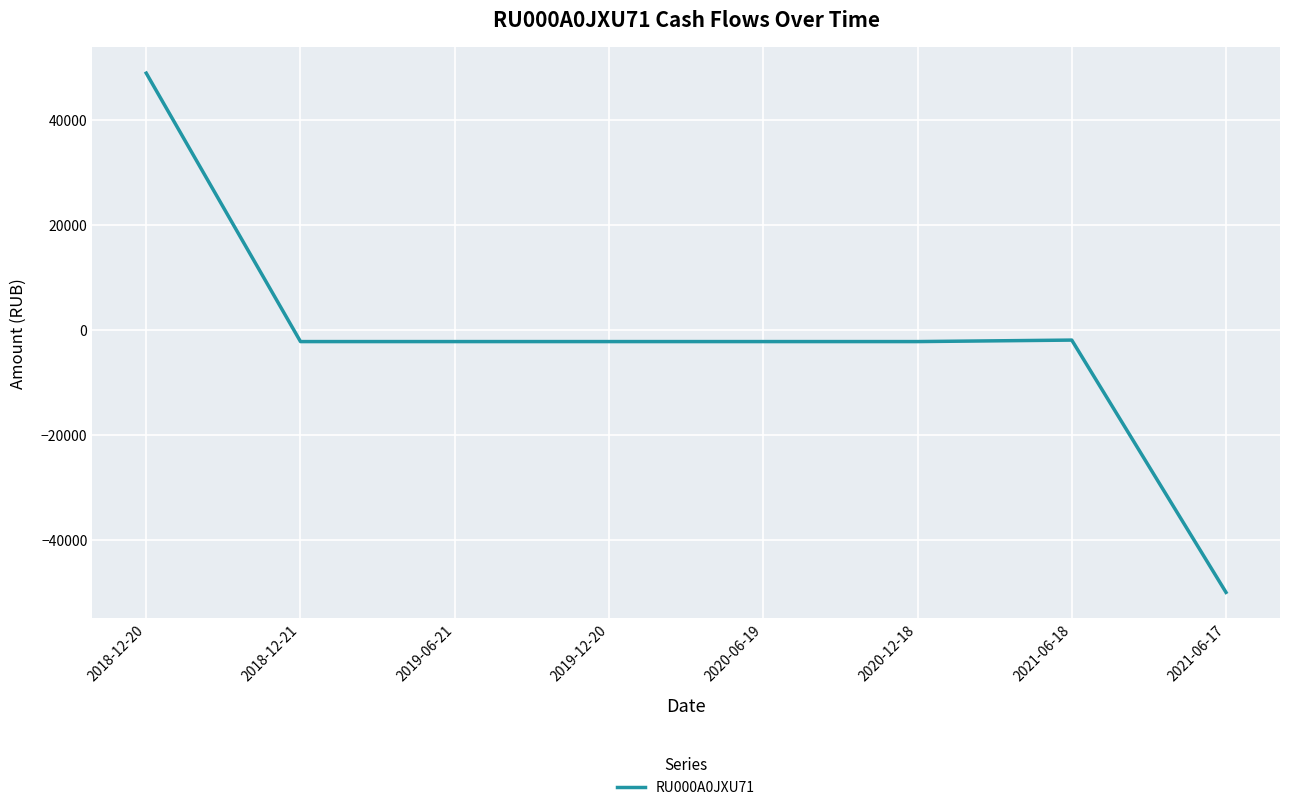

What is the approximate value at 2021-06-18?

-1897.5